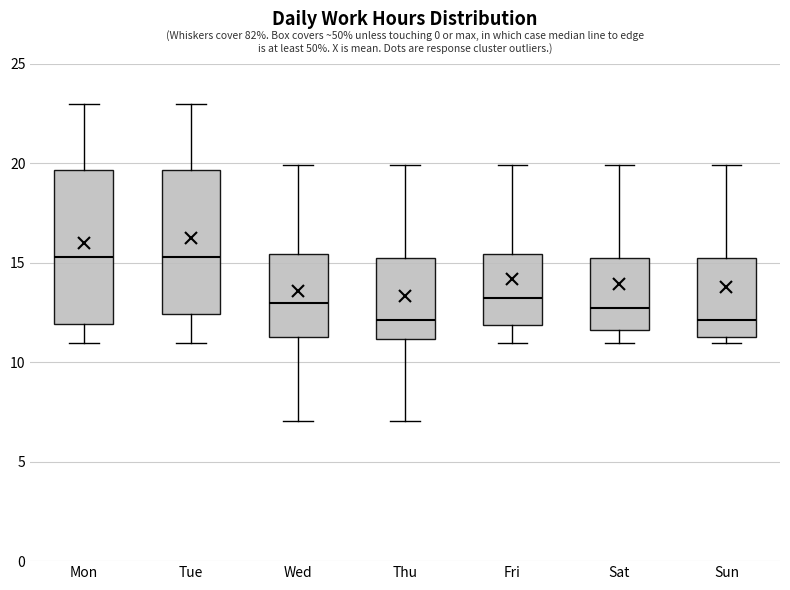

Reading left to right, read every box against the y-axis: the position of its median line, the range the box covers, and the ends of its whiskers. The values are not printed on the chart, so give them approximately, as read against the axis.

Mon: median 15.5, box 12.0 to 19.5, whiskers 11.0 to 23.0
Tue: median 15.5, box 12.5 to 19.5, whiskers 11.0 to 23.0
Wed: median 13.0, box 11.5 to 15.5, whiskers 7.0 to 20.0
Thu: median 12.0, box 11.0 to 15.0, whiskers 7.0 to 20.0
Fri: median 13.0, box 12.0 to 15.5, whiskers 11.0 to 20.0
Sat: median 12.5, box 11.5 to 15.0, whiskers 11.0 to 20.0
Sun: median 12.0, box 11.5 to 15.0, whiskers 11.0 to 20.0